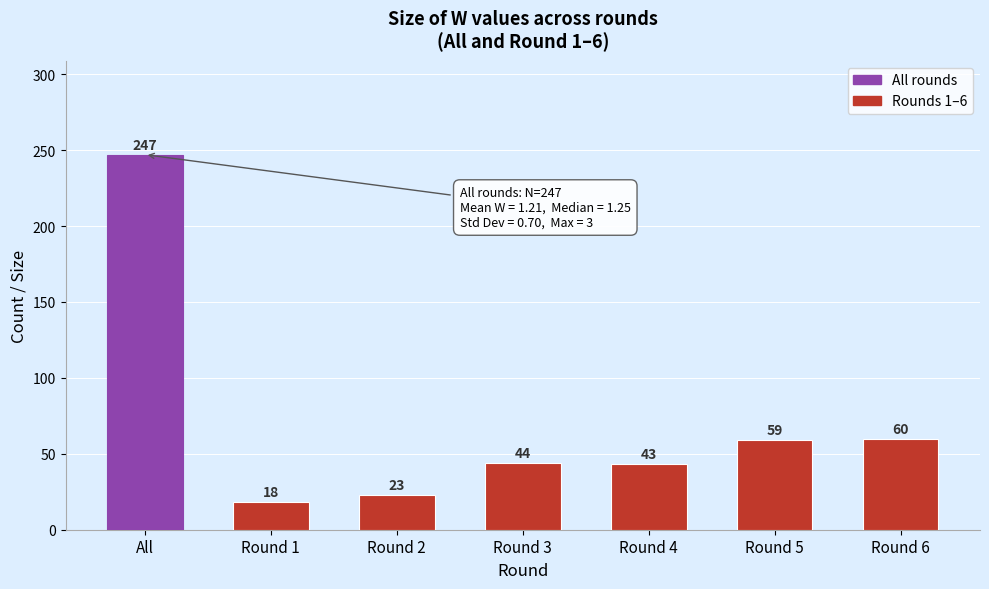

Reading left to right, extract all data points from this chart.

247	18	23	44	43	59	60